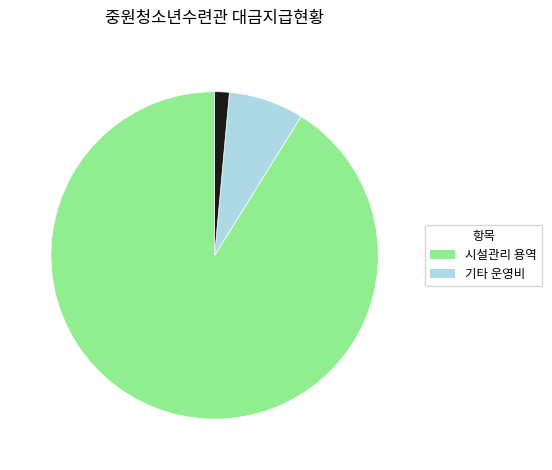

Count the number of slices in the pie.

3